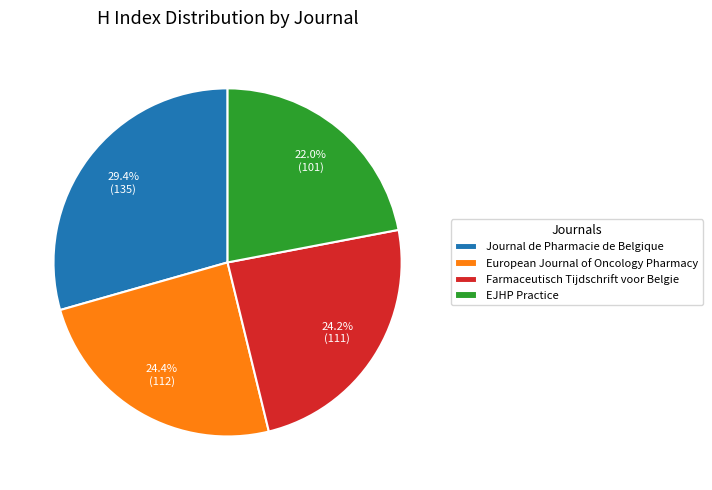

To the nearest percent, what percentage of the pie is Journal de Pharmacie de Belgique?

29%